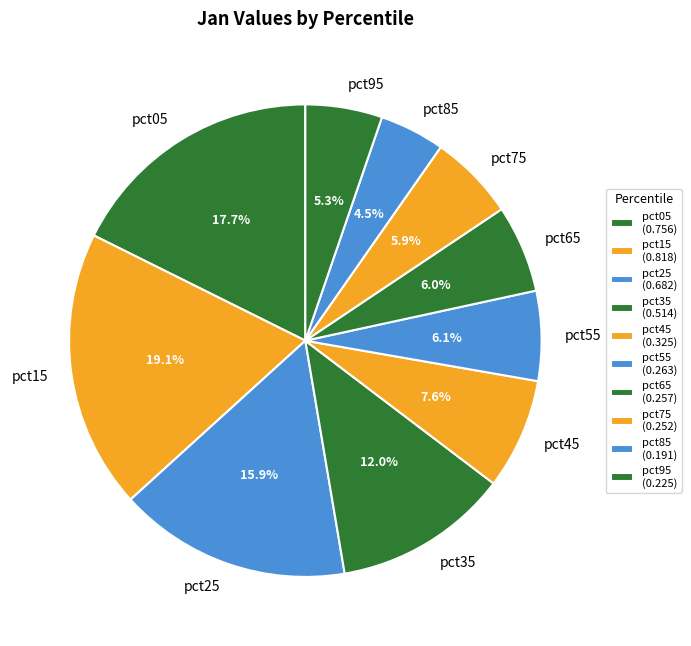

To the nearest percent, what percentage of the pie is pct25?

16%